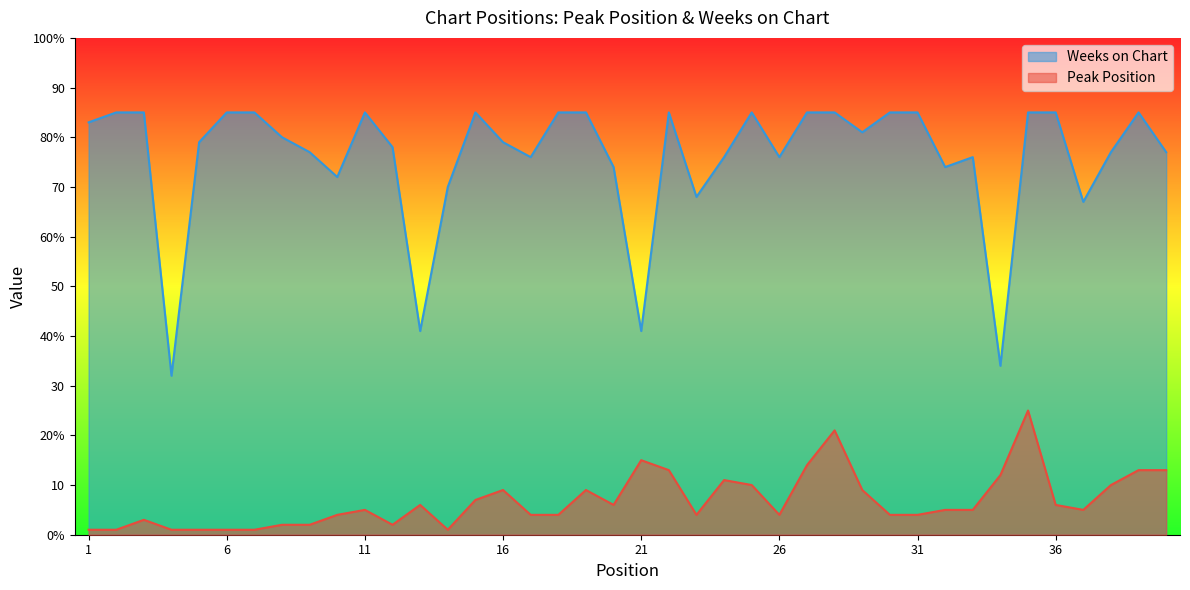

At which category does Peak Position reach its first local peak?

3